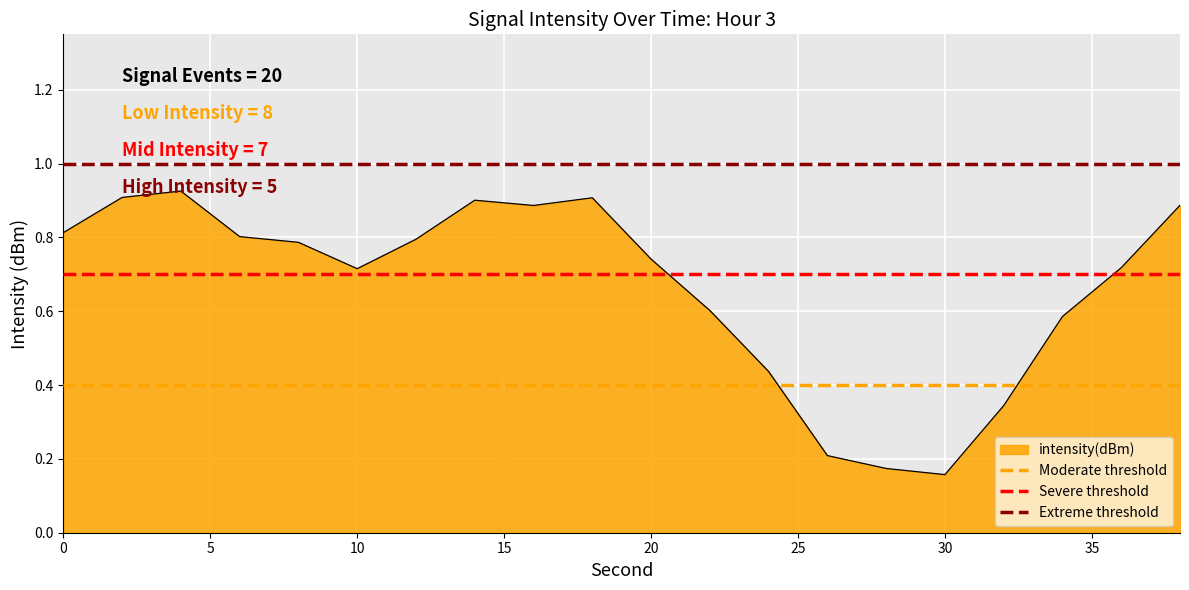

The value of intensity(dBm) at 0 is 0.3. True or false?

False